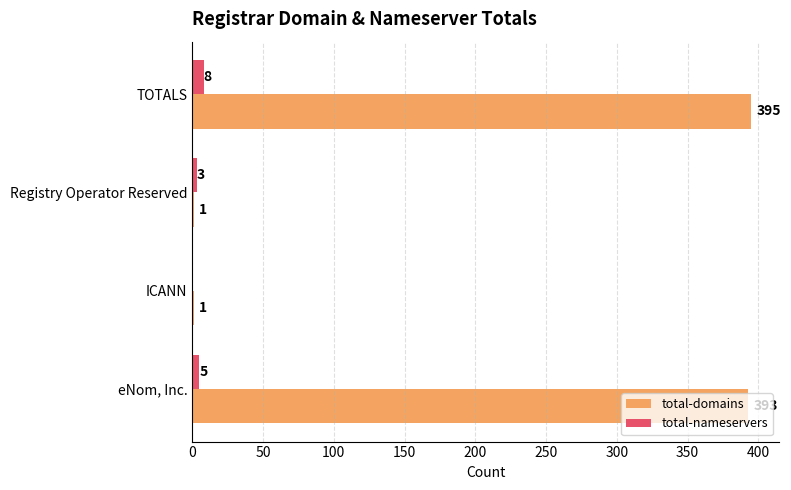

At which category is the sum across all series the highest?

TOTALS